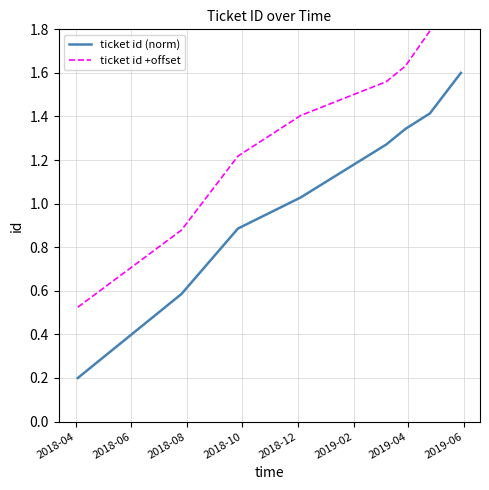

Reading left to right, what are all the values shown in this chart?

ticket id (norm): 0.2	0.6	0.9	1.0	1.3	1.3	1.4	1.6
ticket id +offset: 0.5	0.9	1.2	1.4	1.6	1.6	1.8	1.9